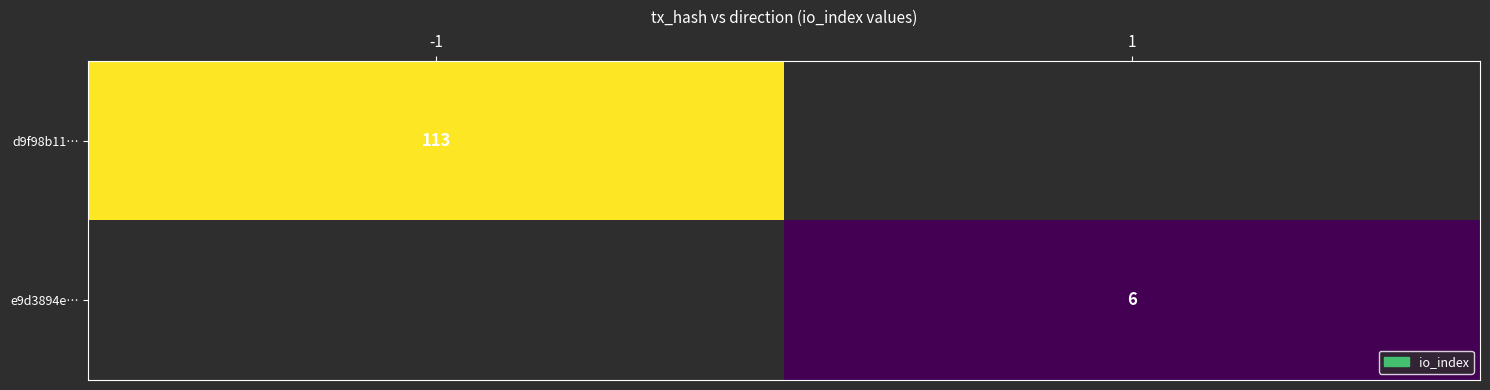

Count the number of categories in the chart.

2